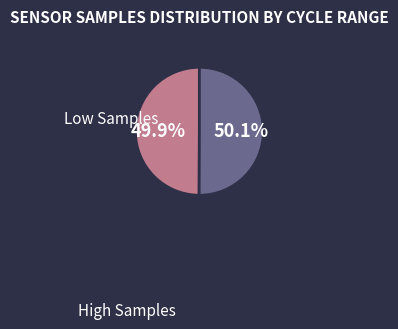

Count the number of slices in the pie.

2